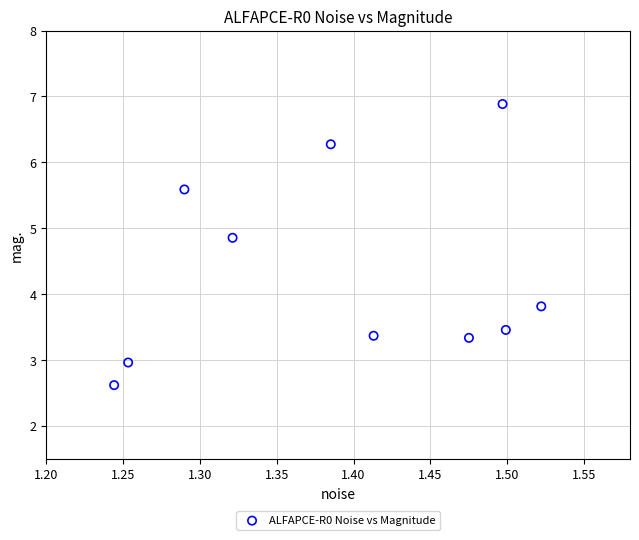

What Y value in the scatter plot is closest to 4?

3.8